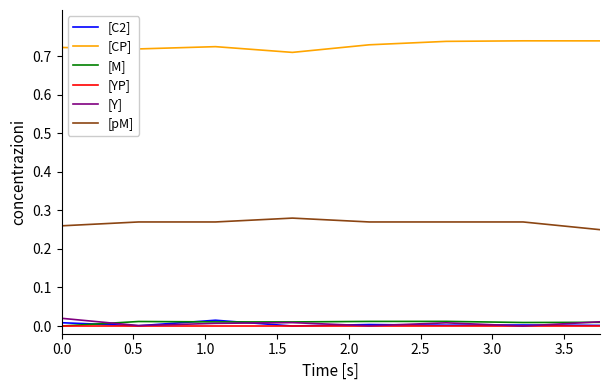

Does the chart display data point markers on the line(s)?

No